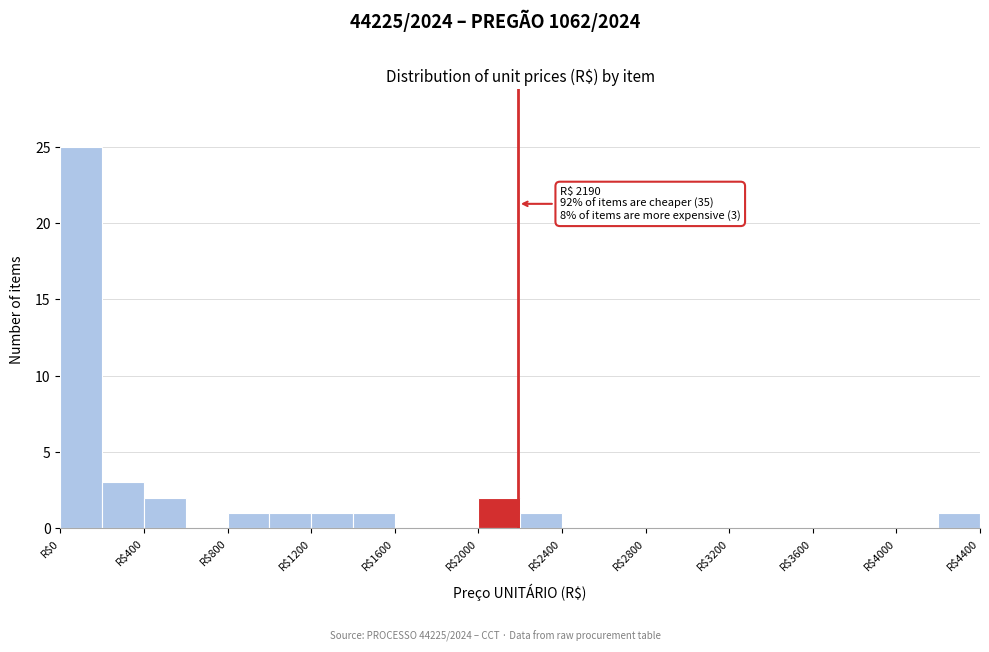

Over which range of the x-axis is the bar tallest?

0 to 200